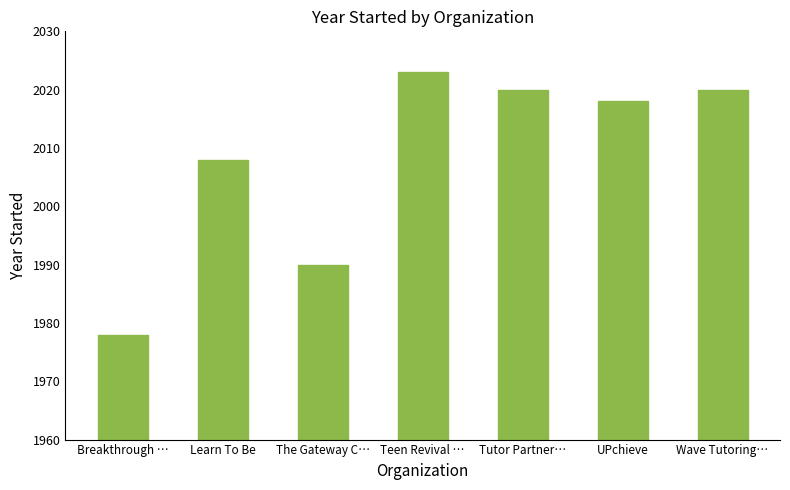

Does the chart contain any negative values?

No